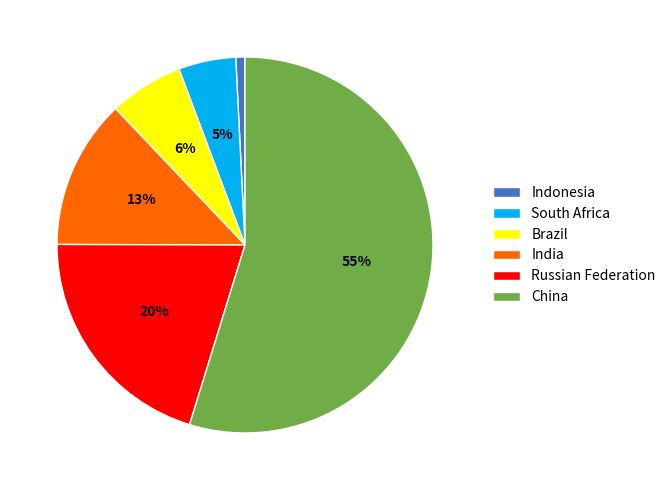

To the nearest percent, what is the average slice percentage?

17%